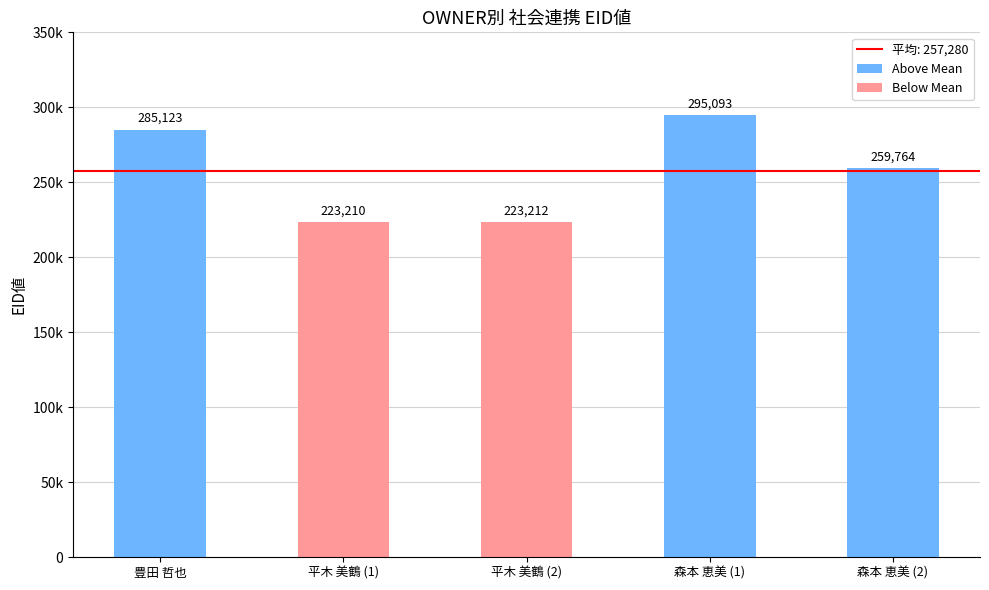

At which category does the chart reach its peak across all series?

3